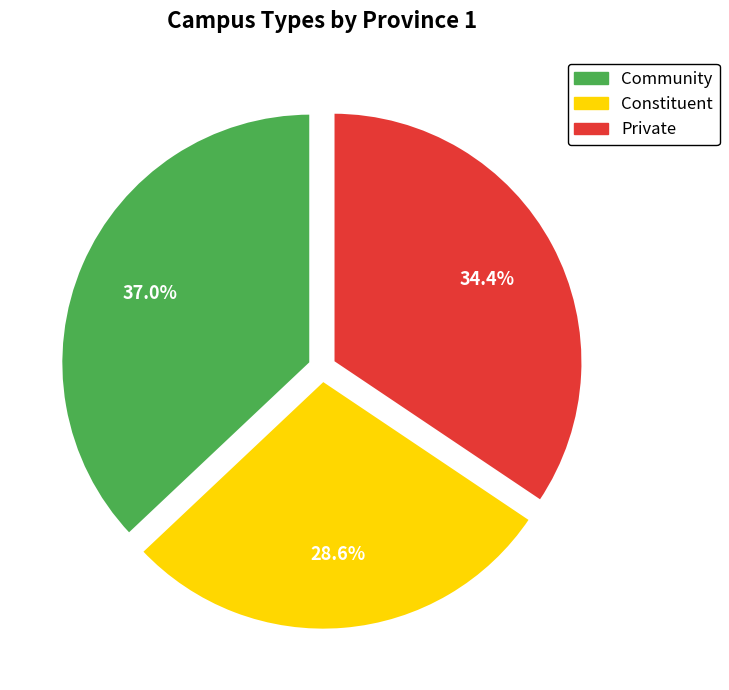

To the nearest percent, what percentage of the pie is Private?

34%